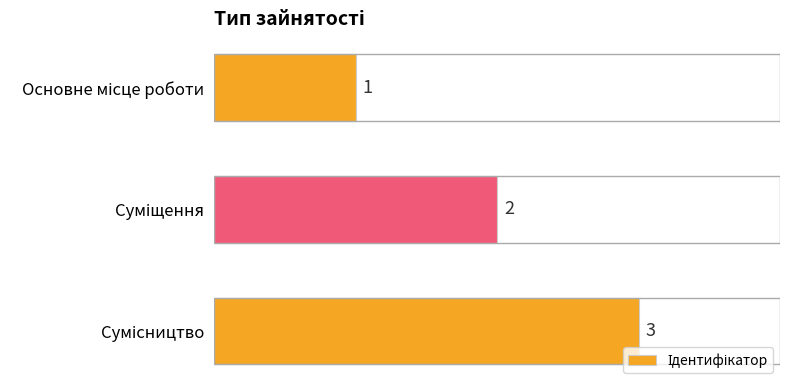

Count the values in the range 1 to 3.

3